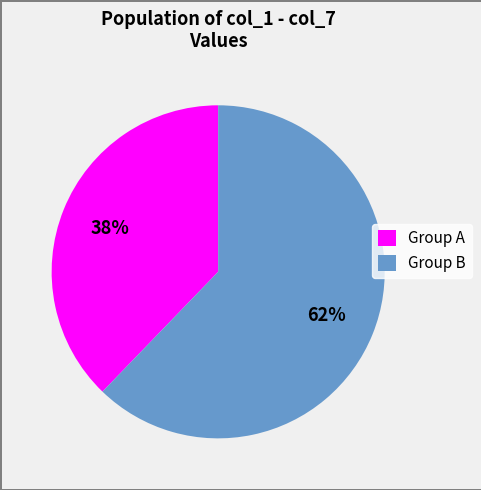

Which slice is the largest?

Group B